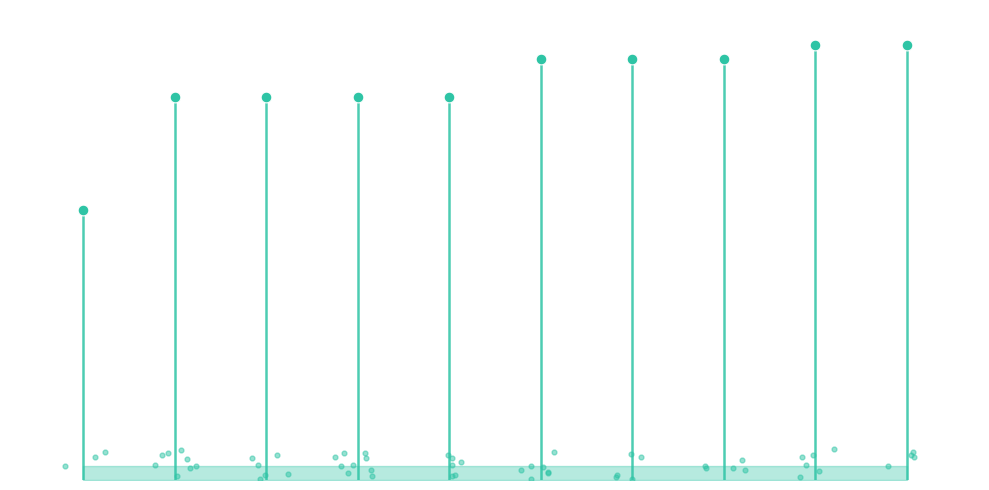

Approximately how many times larger is the value at 7934 compared to 5657?

1.1